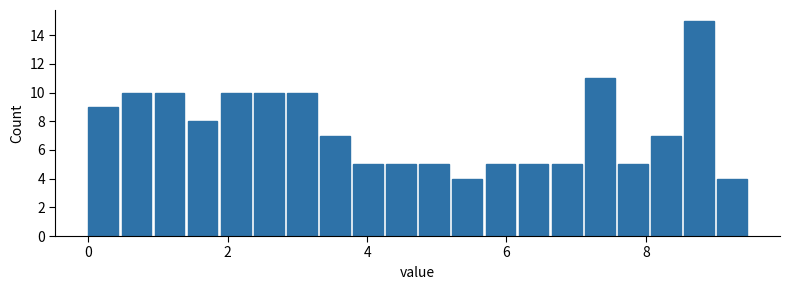

Read against the x-axis, roughly where is the centre of the tallest bar?

8.8